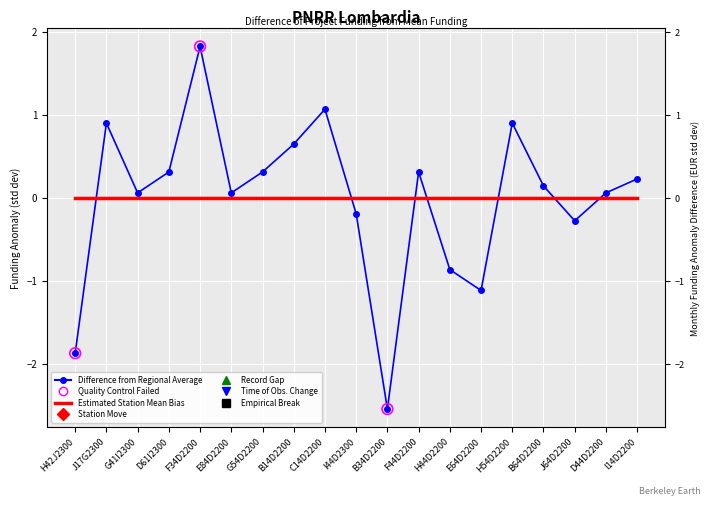

What is the change in value from J17G2300 to I14D2200?

-0.7